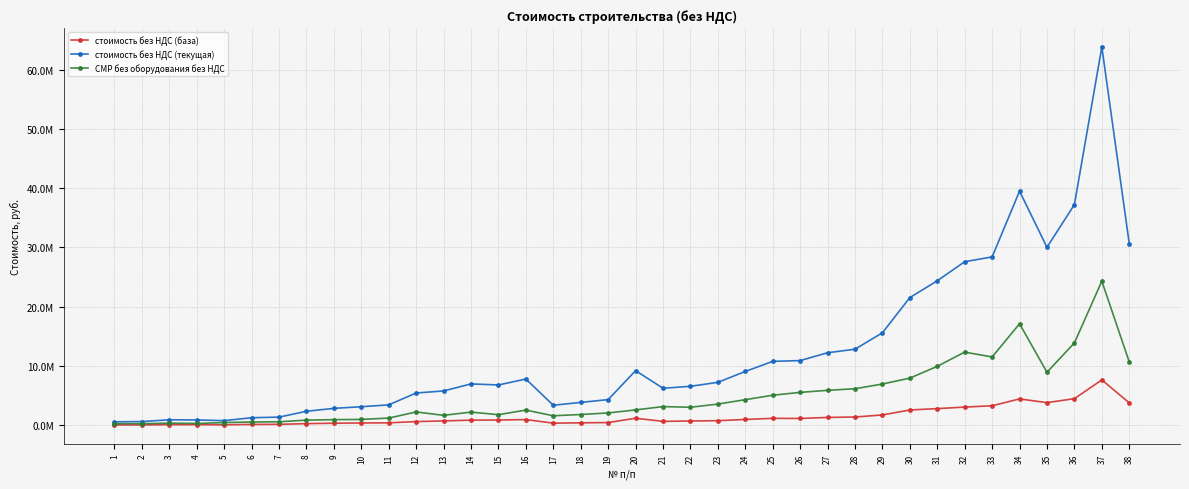

Does the chart have visible grid lines?

Yes